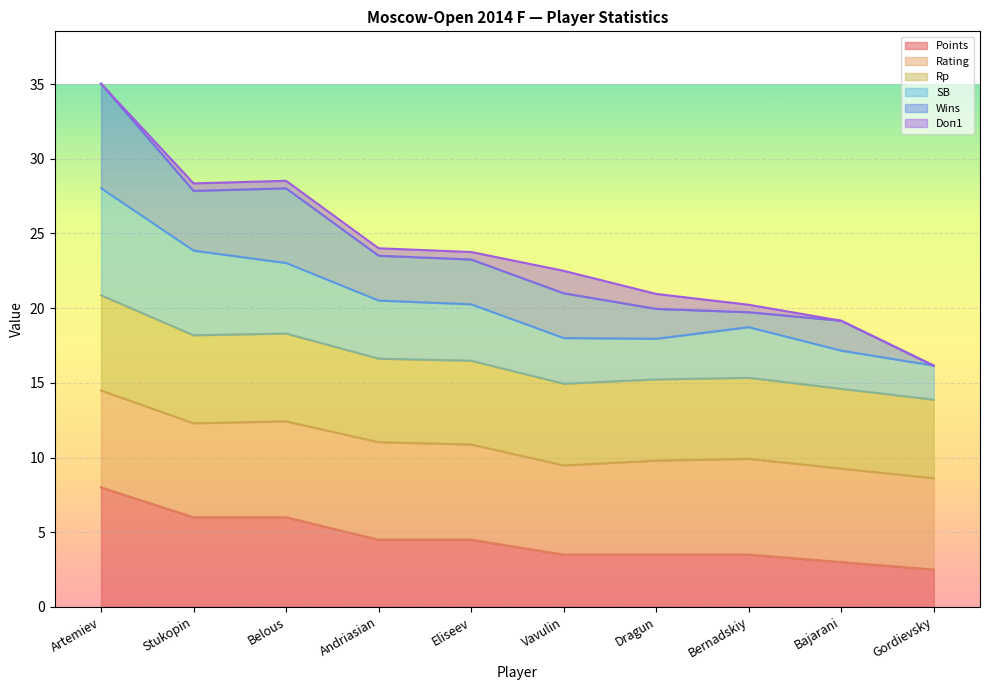

What is the lowest value of the Points series?

2.5